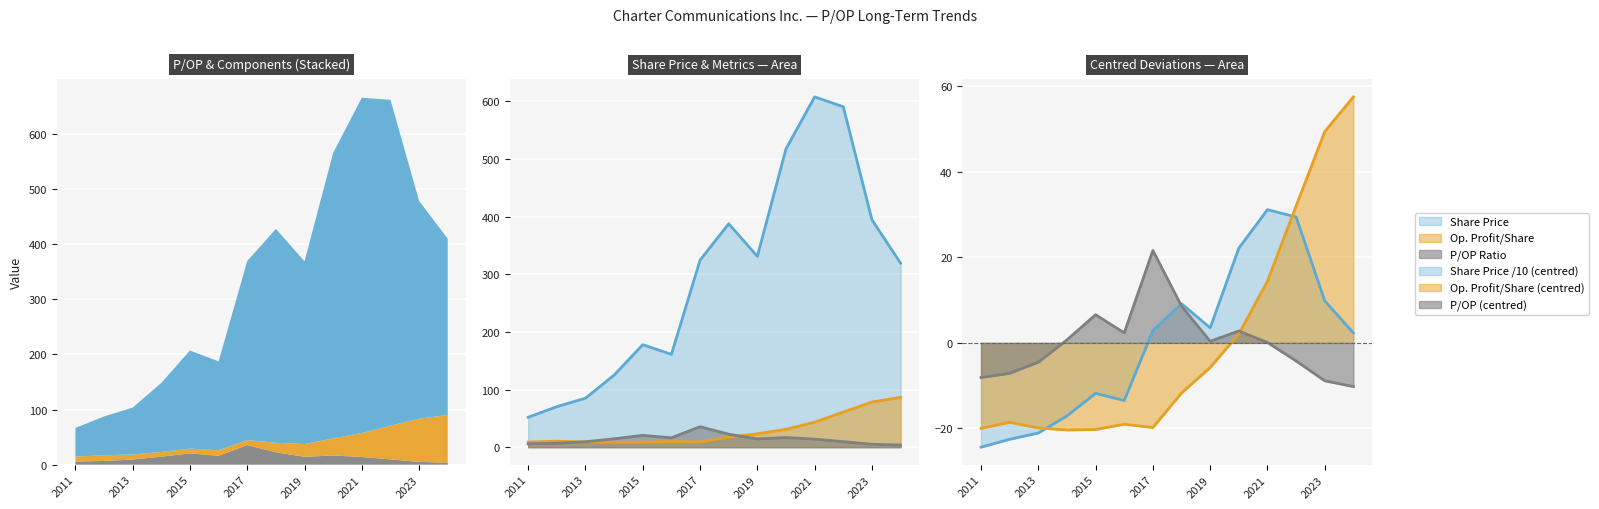

Which has a higher value, 2013 or 2022?

2022